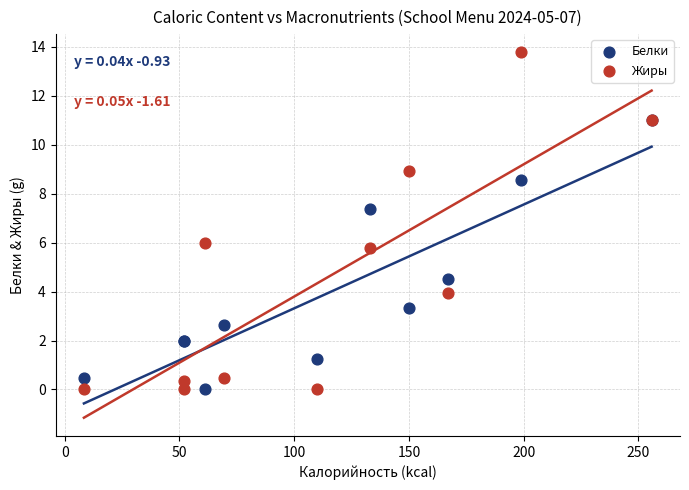

In the Белки series, what Y value is closest to 5?

4.5